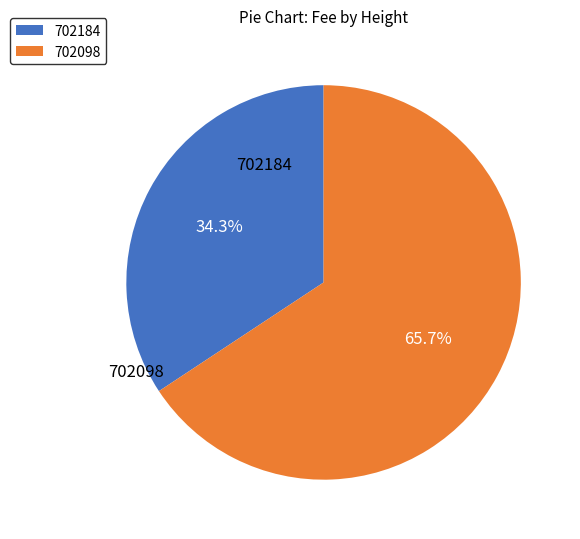

Which has a higher value, 702098 or 702184?

702098